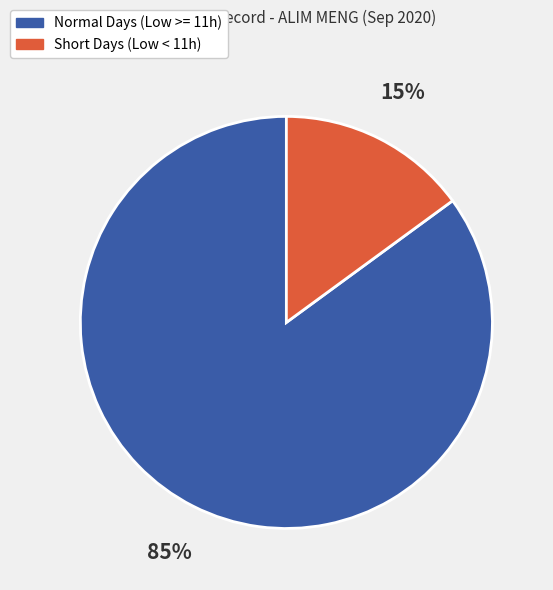

Does any single category account for the majority?

Yes